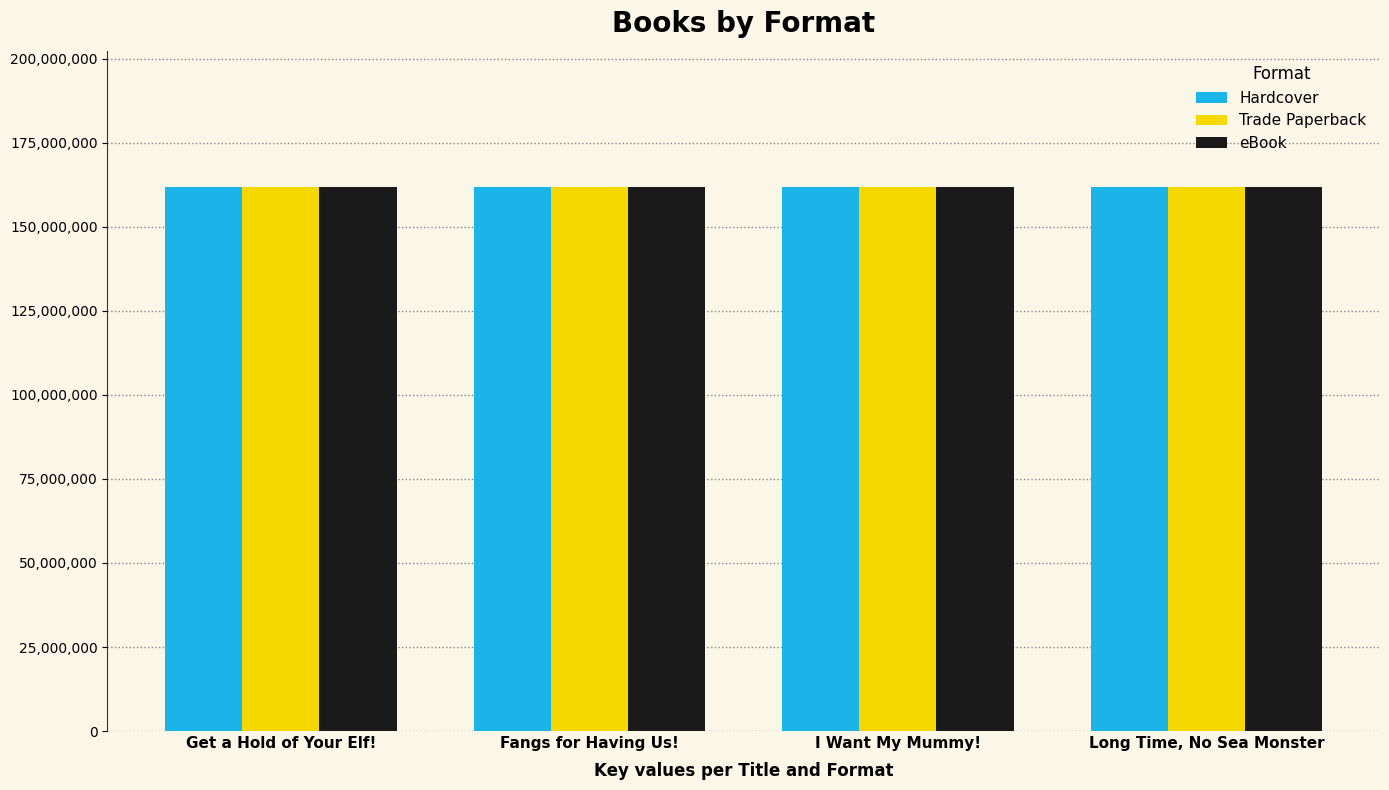

What is the minimum value shown in the chart?

161732143